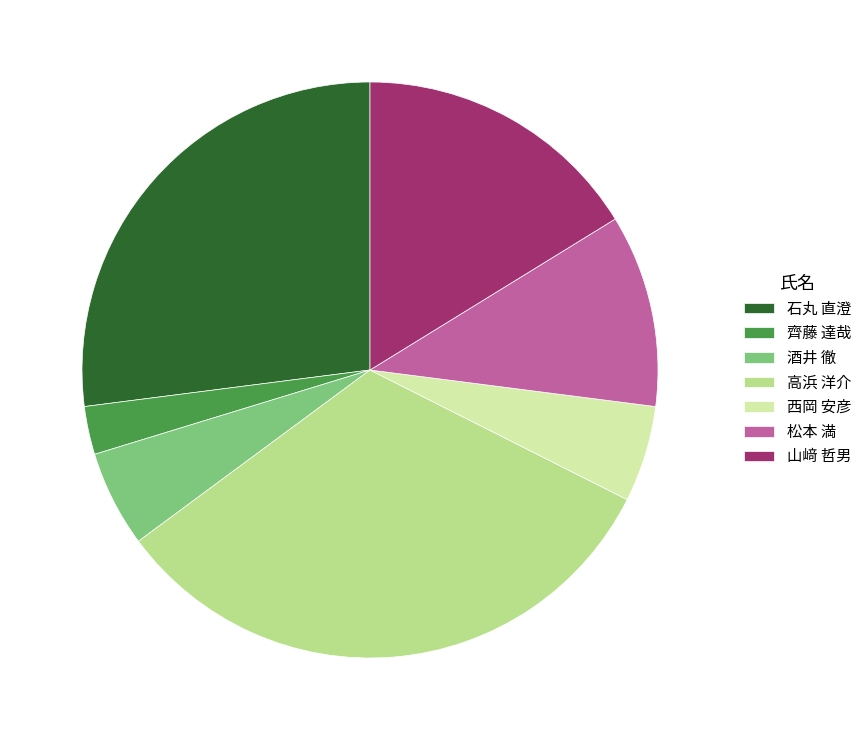

The 西岡 安彦 slice represents 1% of the pie. True or false?

False